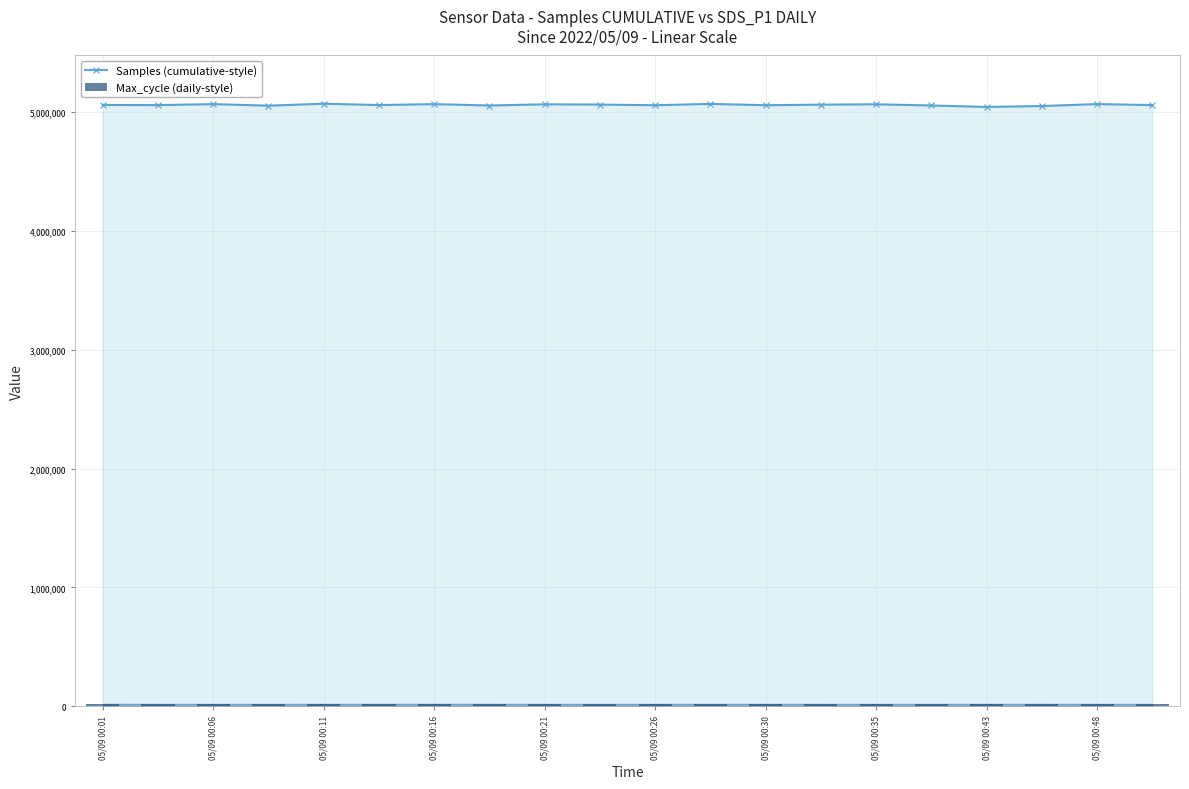

The value of Samples (cumulative-style) at 05/09 00:16 is 3309175. True or false?

False